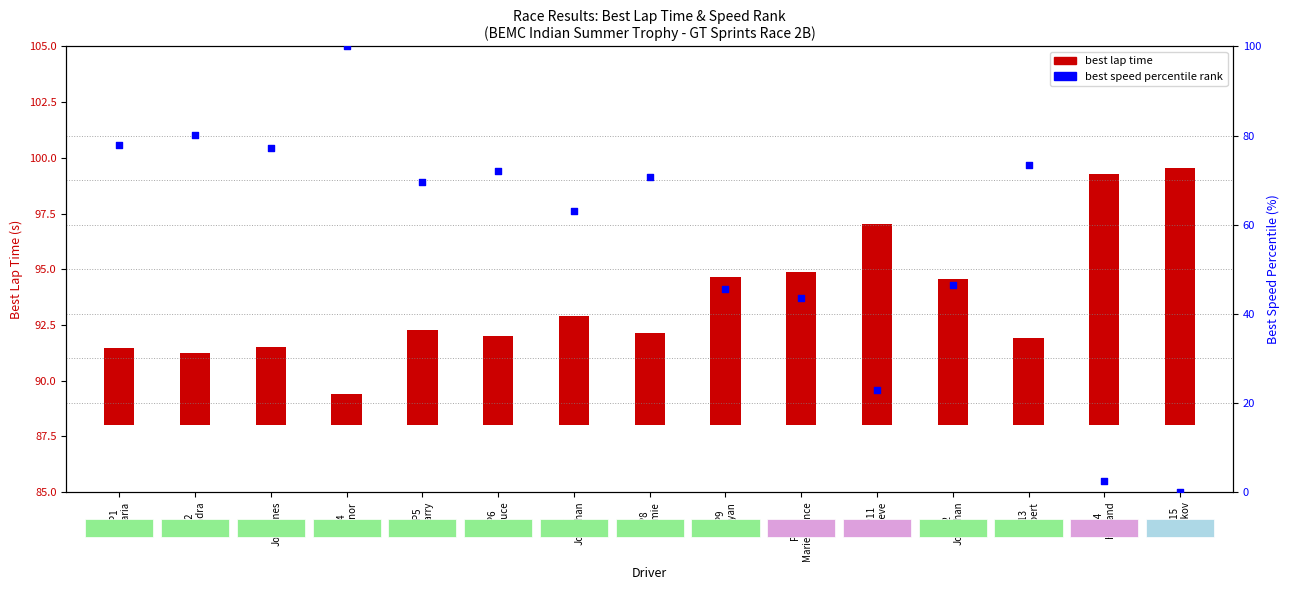

Which series reaches the maximum Y coordinate?

best speed percentile rank